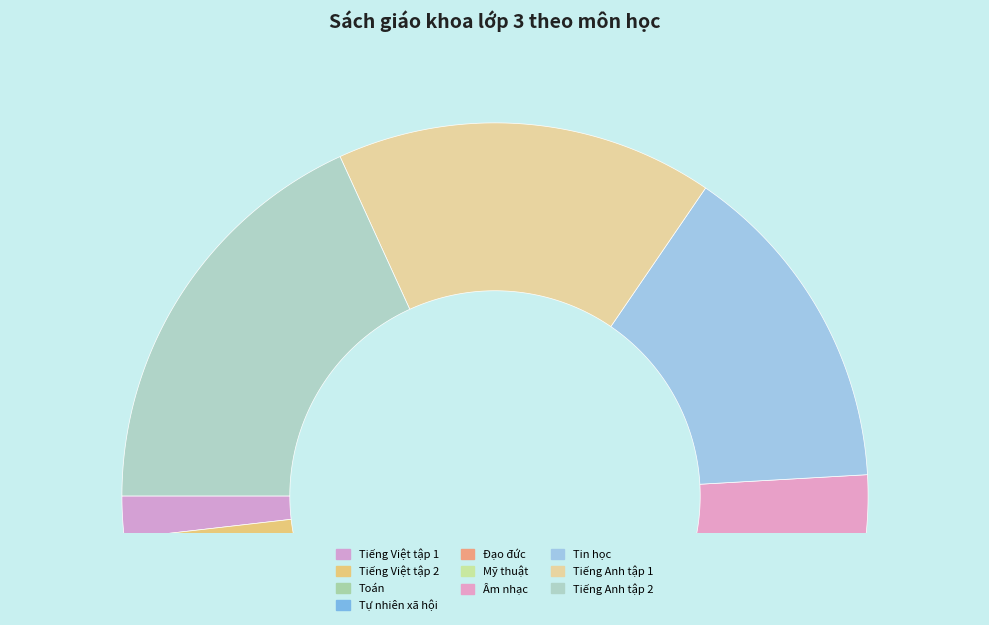

Which has a higher value, Tiếng Việt tập 2 or Tiếng Anh tập 2?

Tiếng Anh tập 2